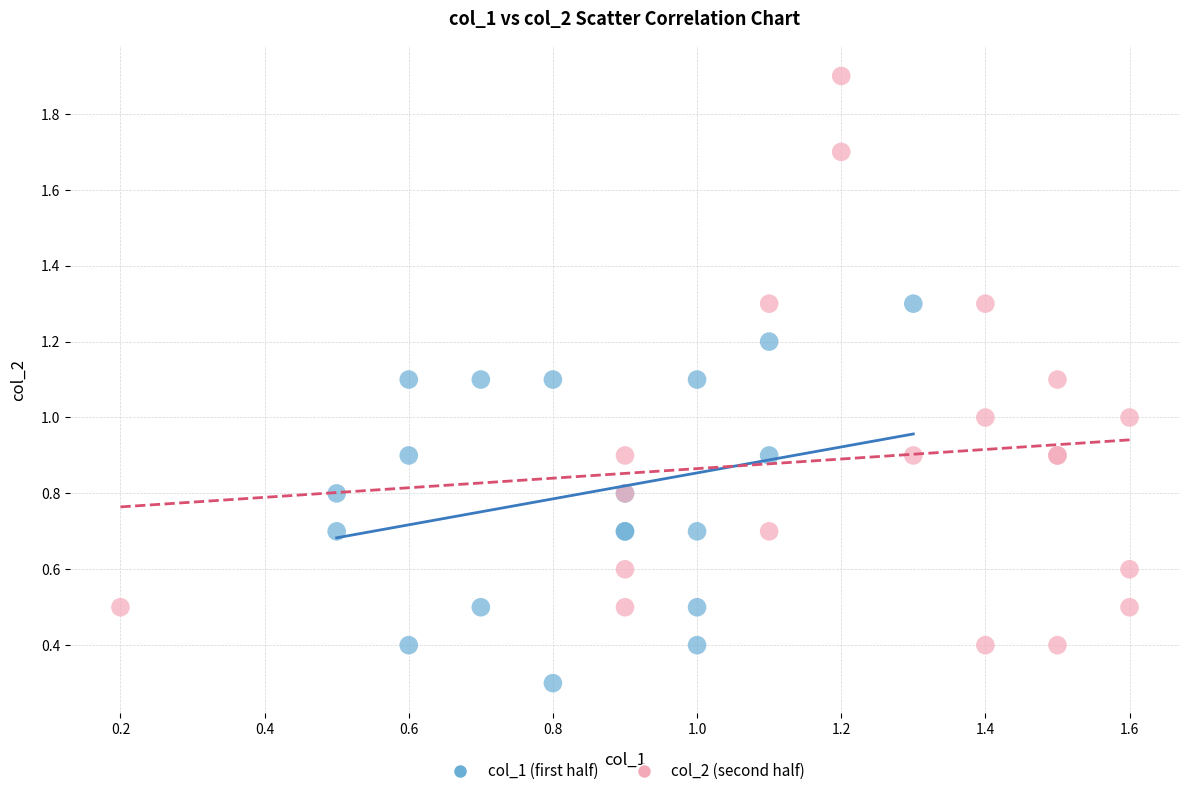

Which series reaches the maximum Y coordinate?

col_2 (second half)